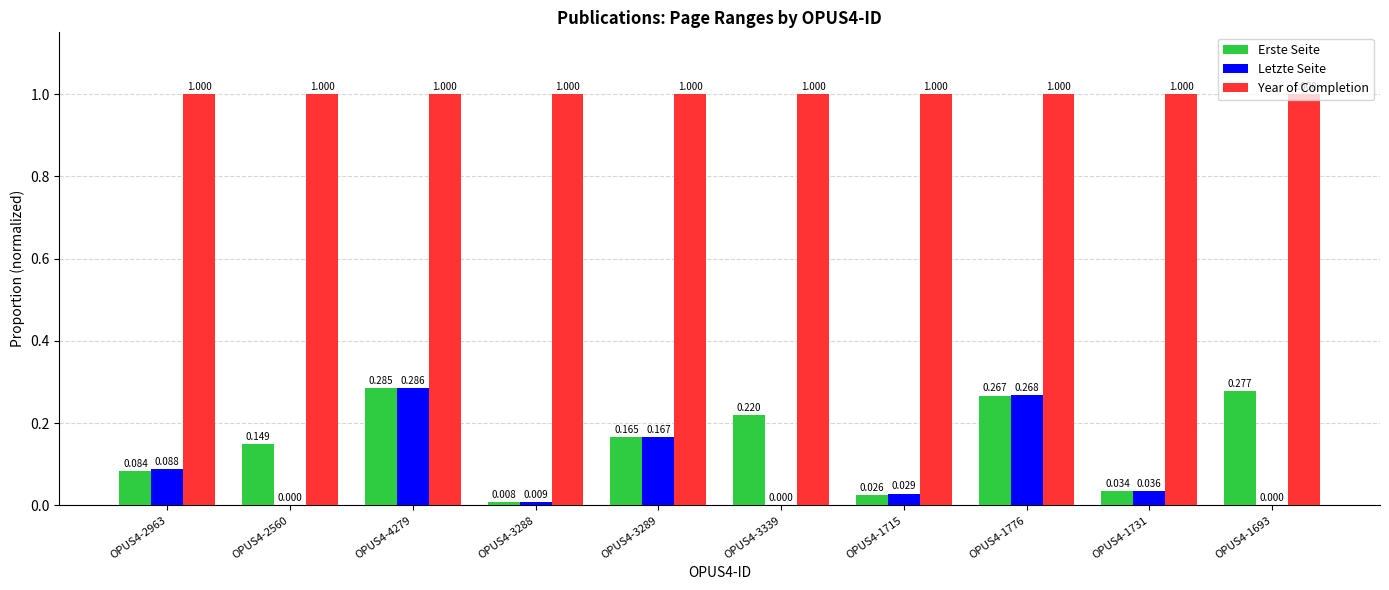

Which series changed the most between OPUS4-2560 and OPUS4-3288?

Erste Seite